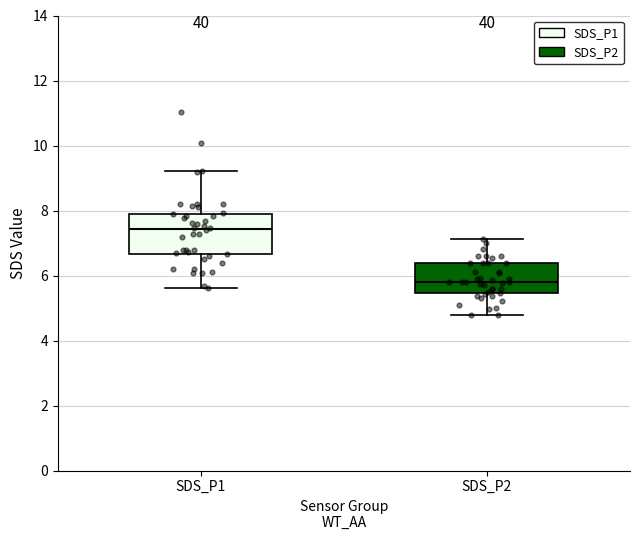

Reading left to right, read every box against the y-axis: the position of its median line, the range the box covers, and the ends of its whiskers. The values are not printed on the chart, so give them approximately, as read against the axis.

SDS_P1: median 7.4, box 6.6 to 8.0, whiskers 5.6 to 9.2
SDS_P2: median 5.8, box 5.4 to 6.4, whiskers 4.8 to 7.2